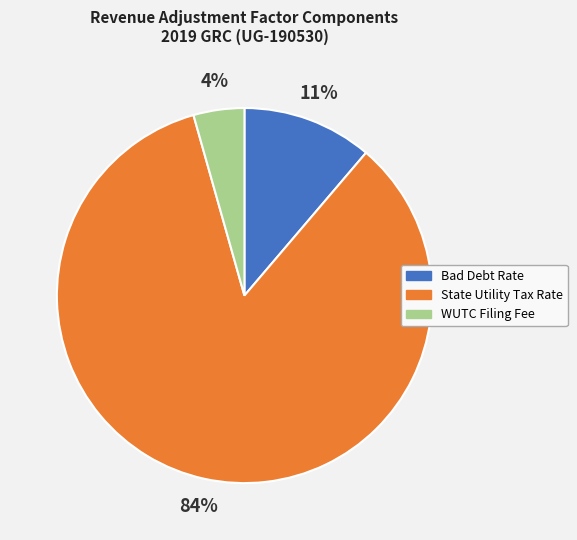

What percentage is the WUTC Filing Fee slice, to the nearest percent?

4%